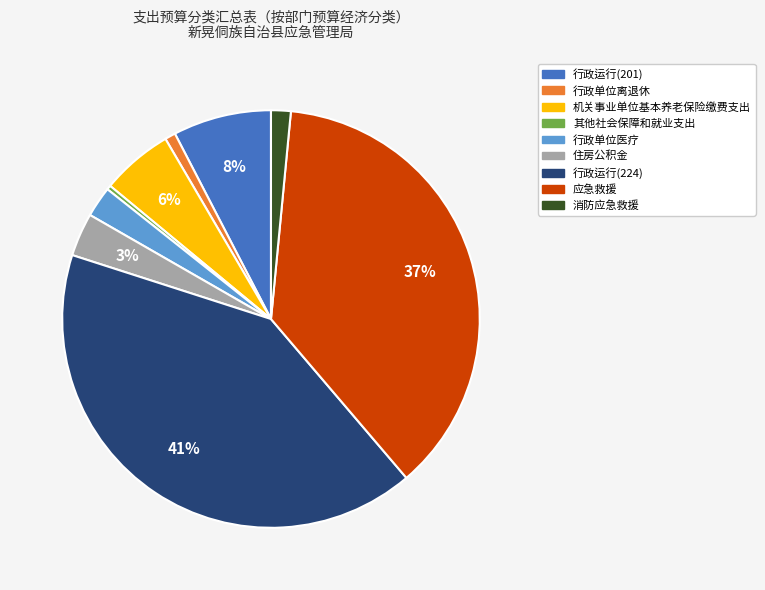

How many segments does this pie chart have?

9